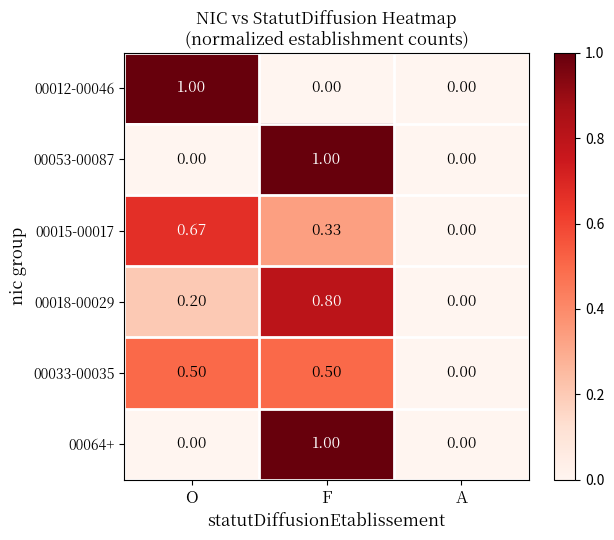

At which label is 00033-00035 closest to 0?

A